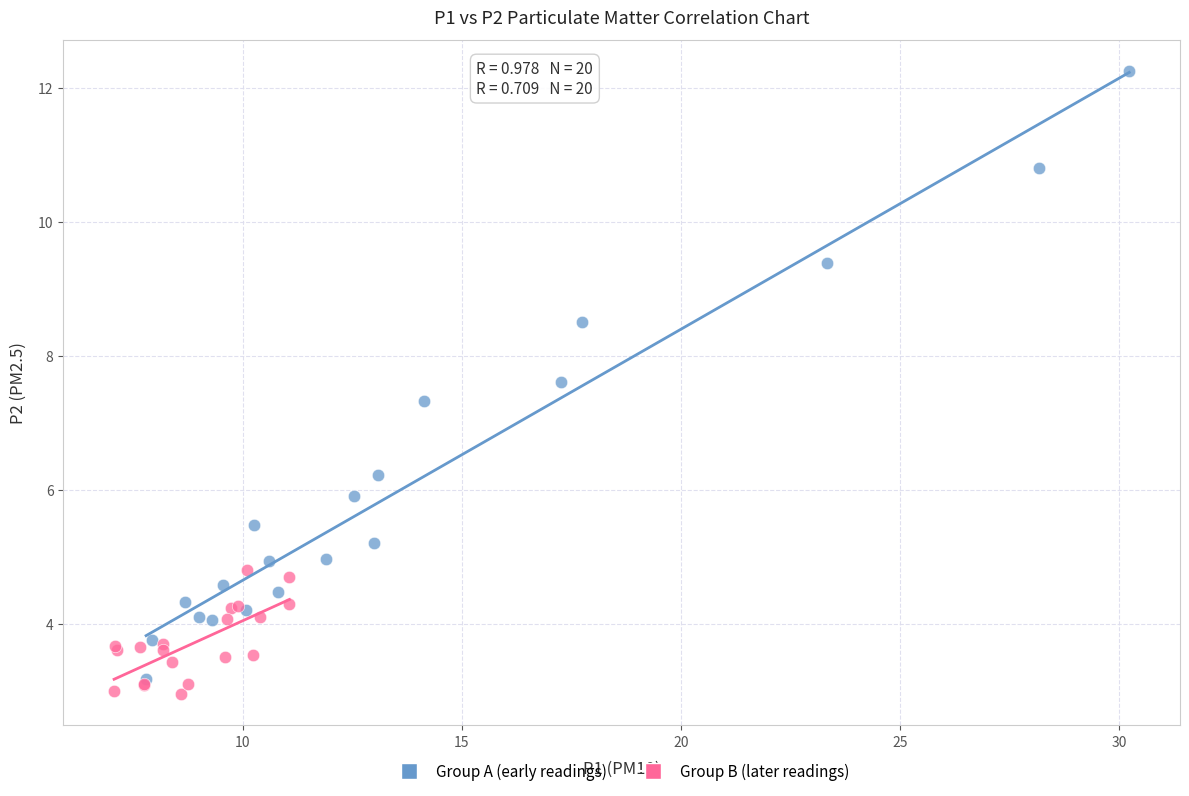

Which series contains the highest Y value?

Group A (early readings)